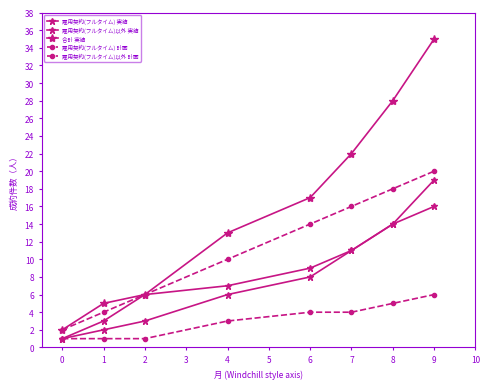

Is this an area chart (filled region under the line)?

No